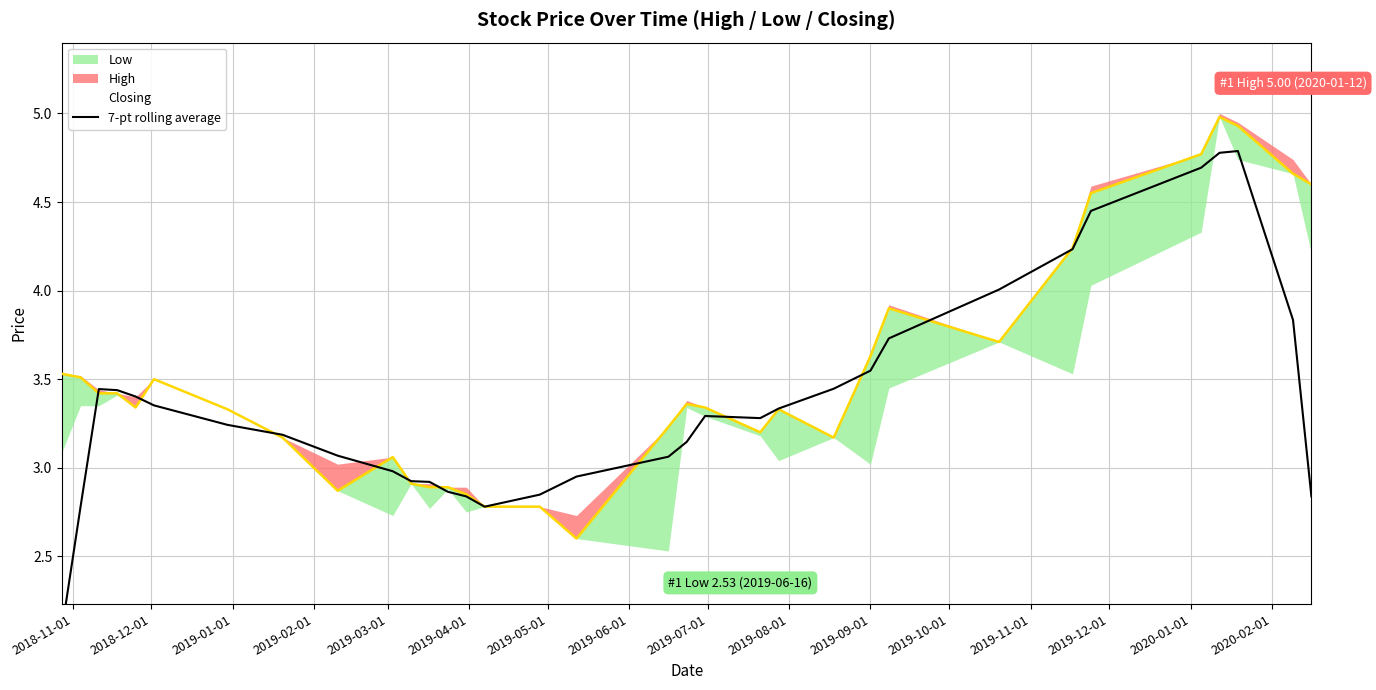

Which label corresponds to the smallest value in the chart?

2018-11-01